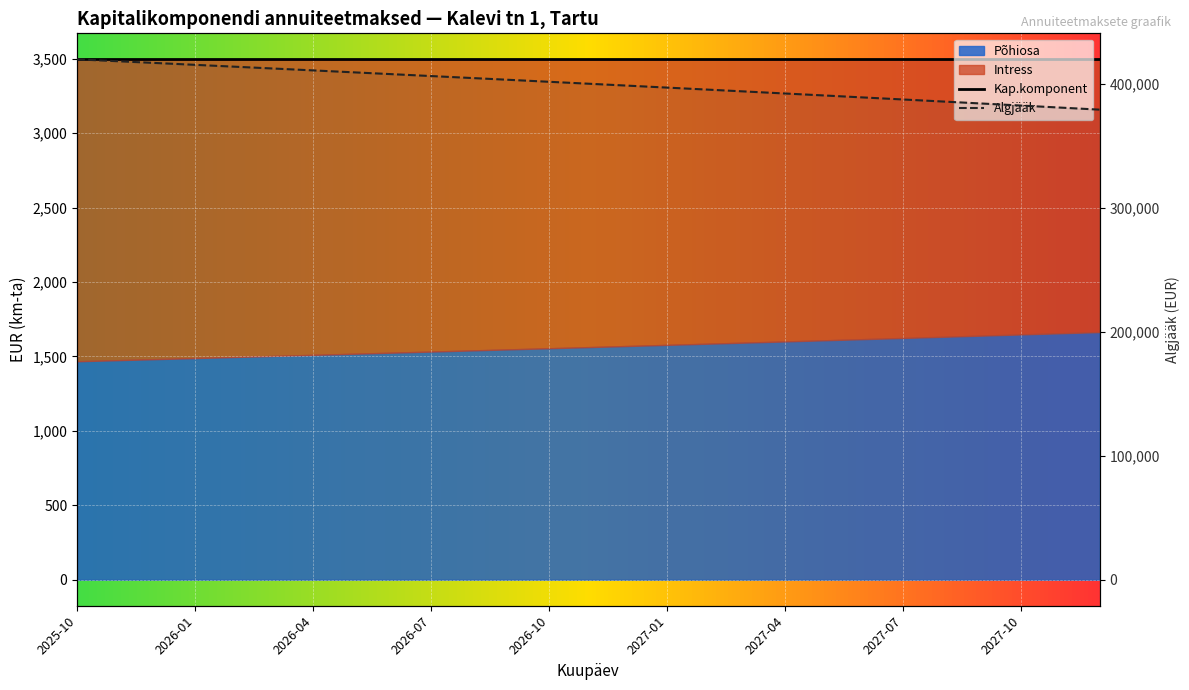

Does the chart display data point markers on the line(s)?

No